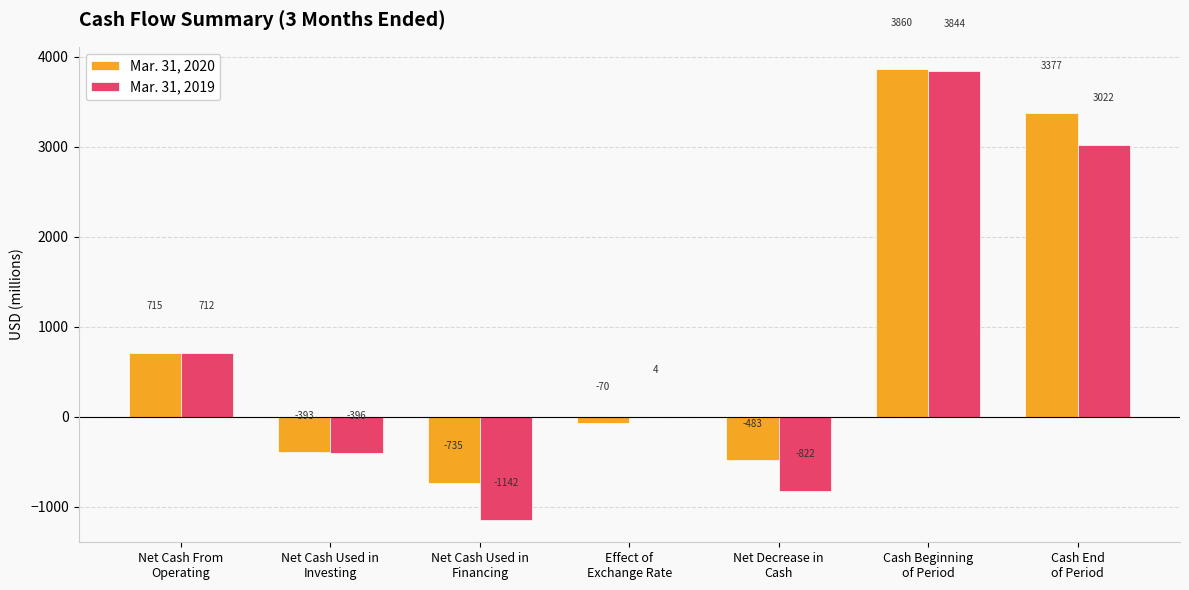

What is the maximum value shown in the chart?

3860